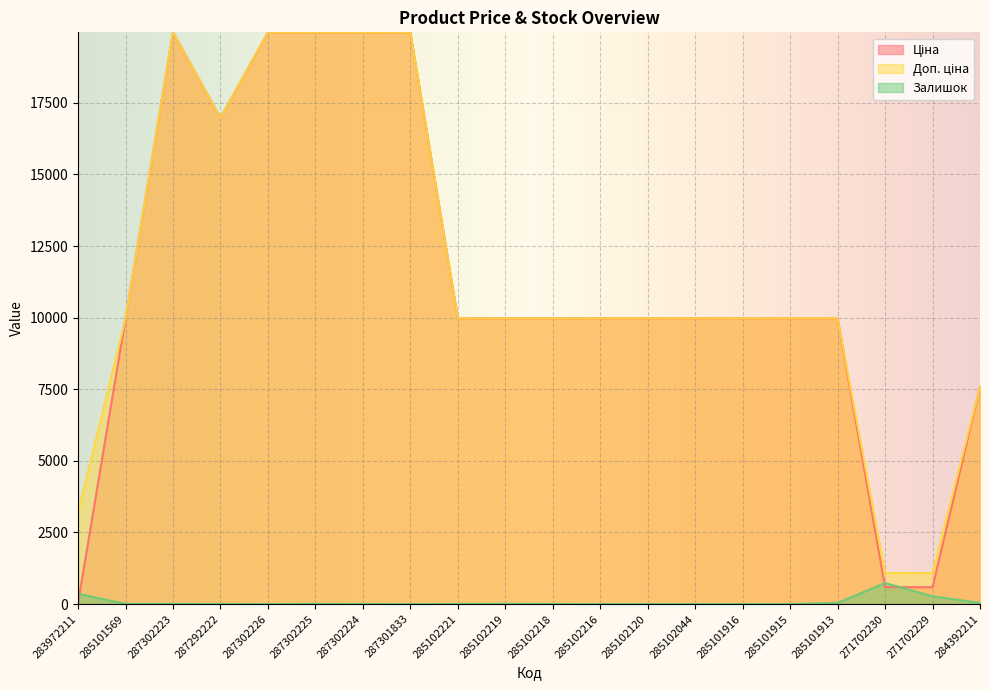

Where is Ціна nearest to the value 9998?

285101569